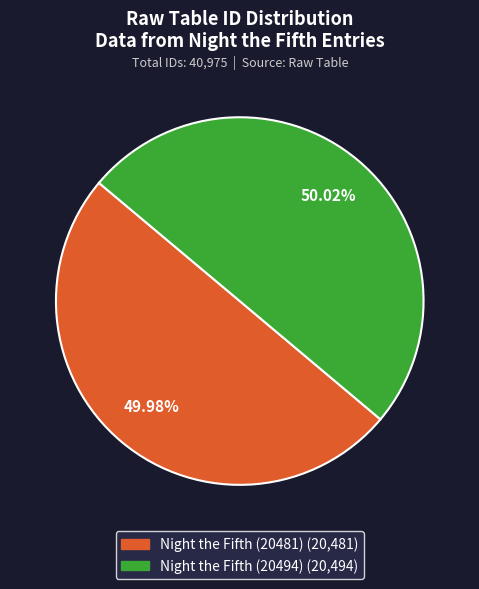

What portion of the pie excludes Night the Fifth (20481)?

50.0%